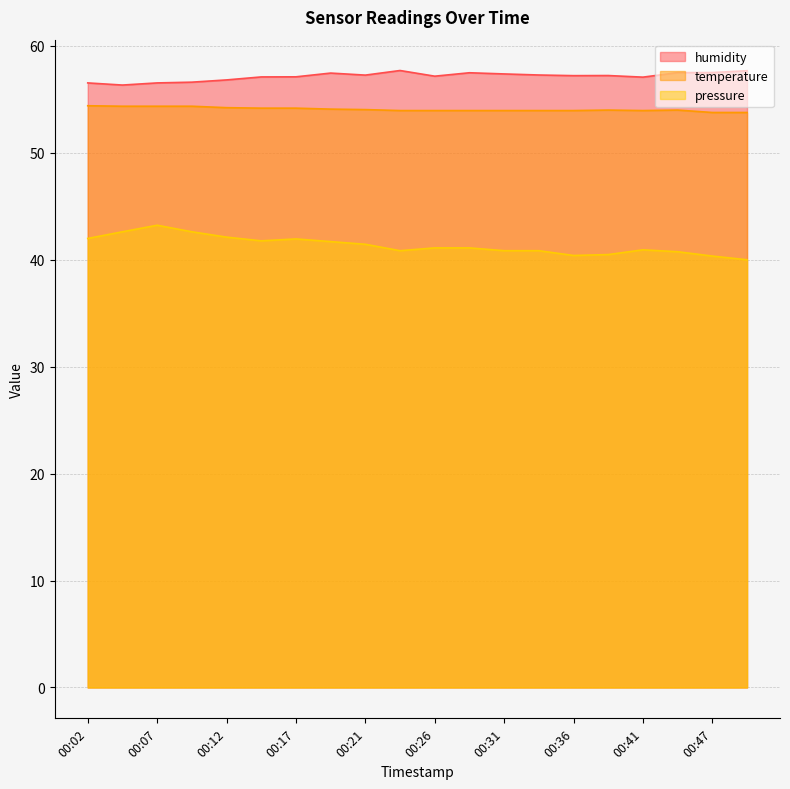

What is the minimum value shown in the chart?

40.0